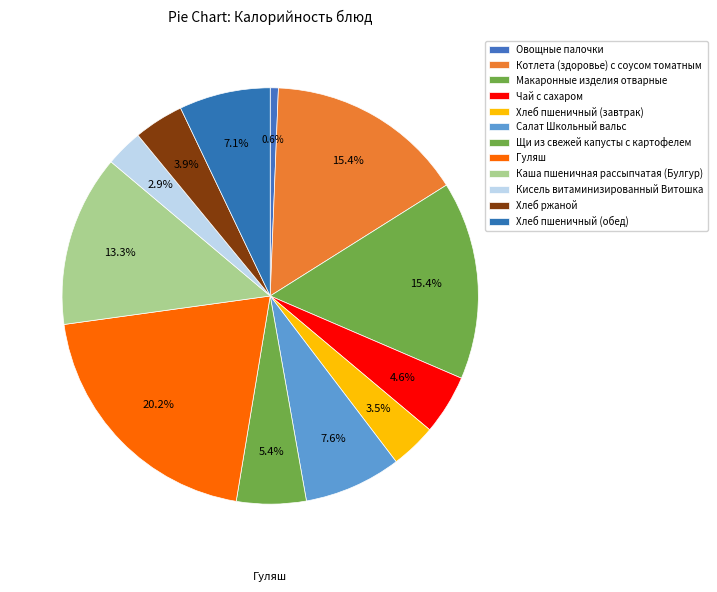

How many slices are in this pie chart?

12